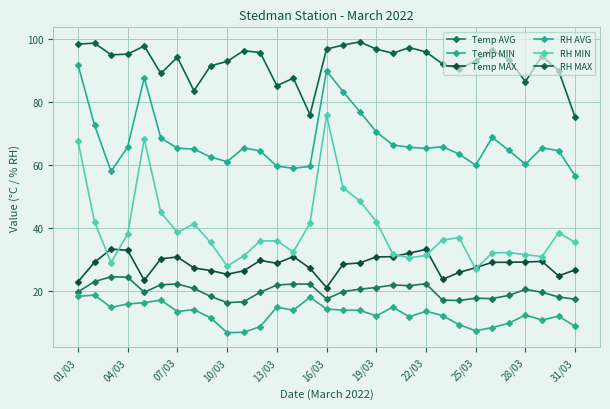

At how many categories does at least one series exceed 41?

31